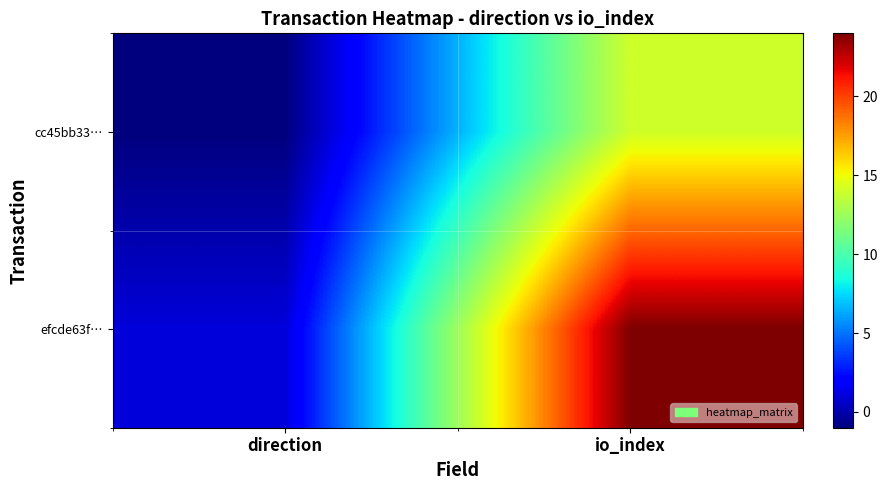

Reading right to left, list all the values displayed in this chart.

cc45bb33…: io_index=14	direction=-1
efcde63f…: io_index=24	direction=1